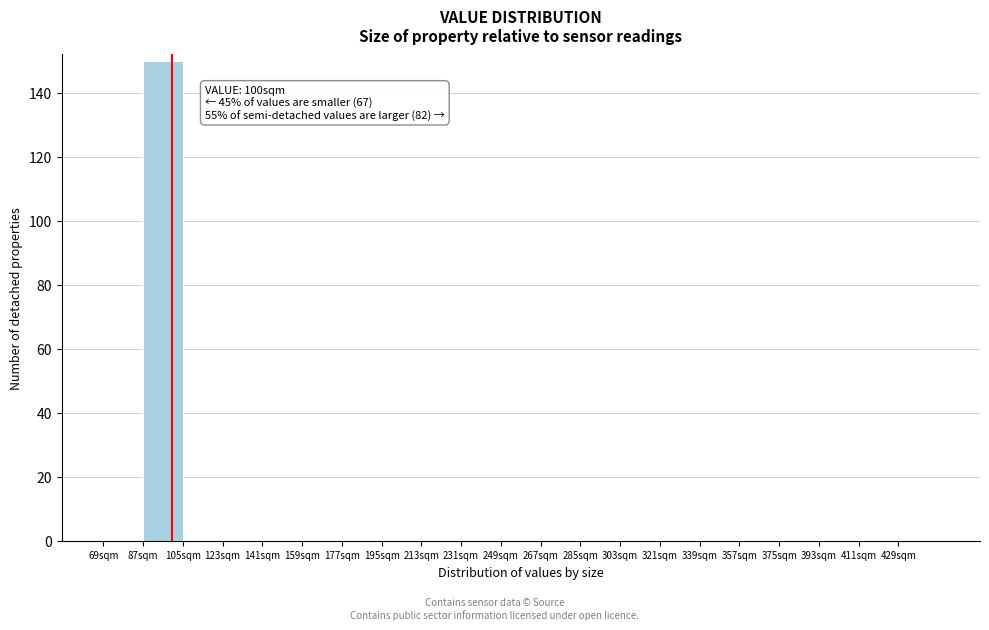

Over which range of the x-axis is the bar tallest?

87 to 105